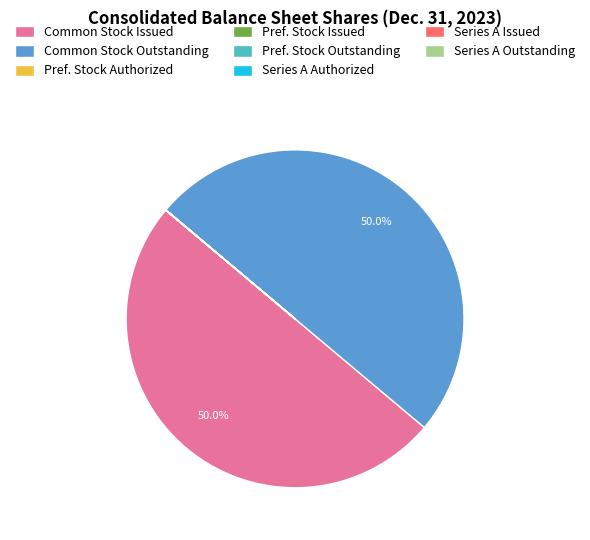

How many slices are in this pie chart?

8